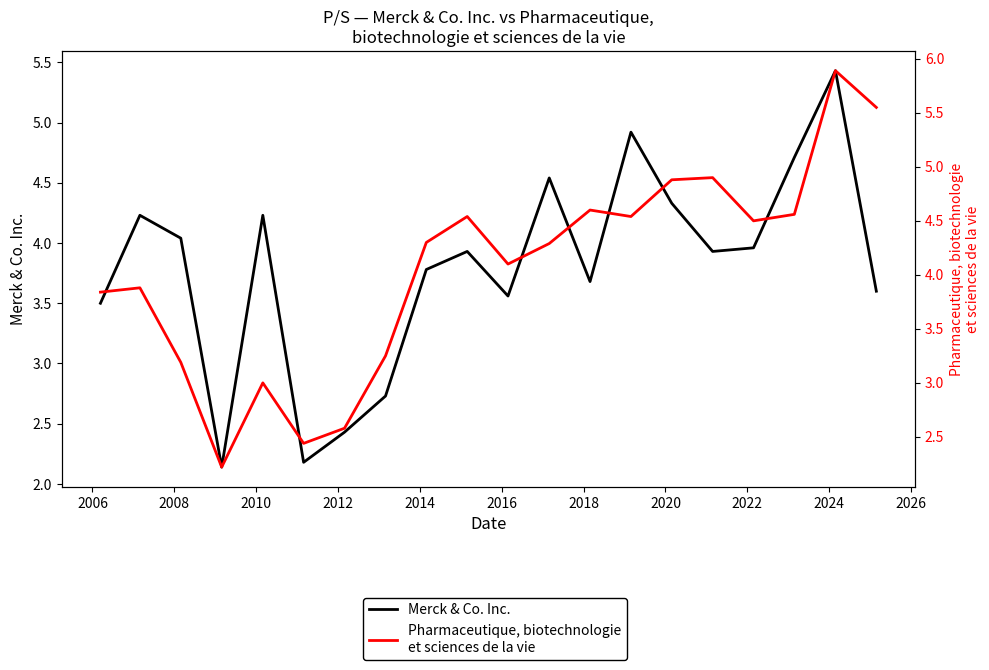

What is the minimum value for Merck & Co. Inc.?

2.1